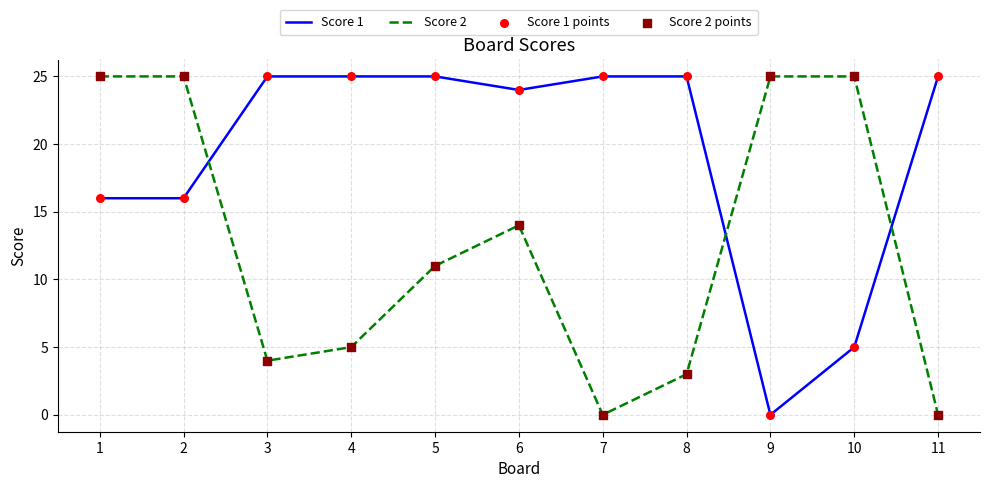

Between 6 and 7, which series saw the biggest shift?

Score 2